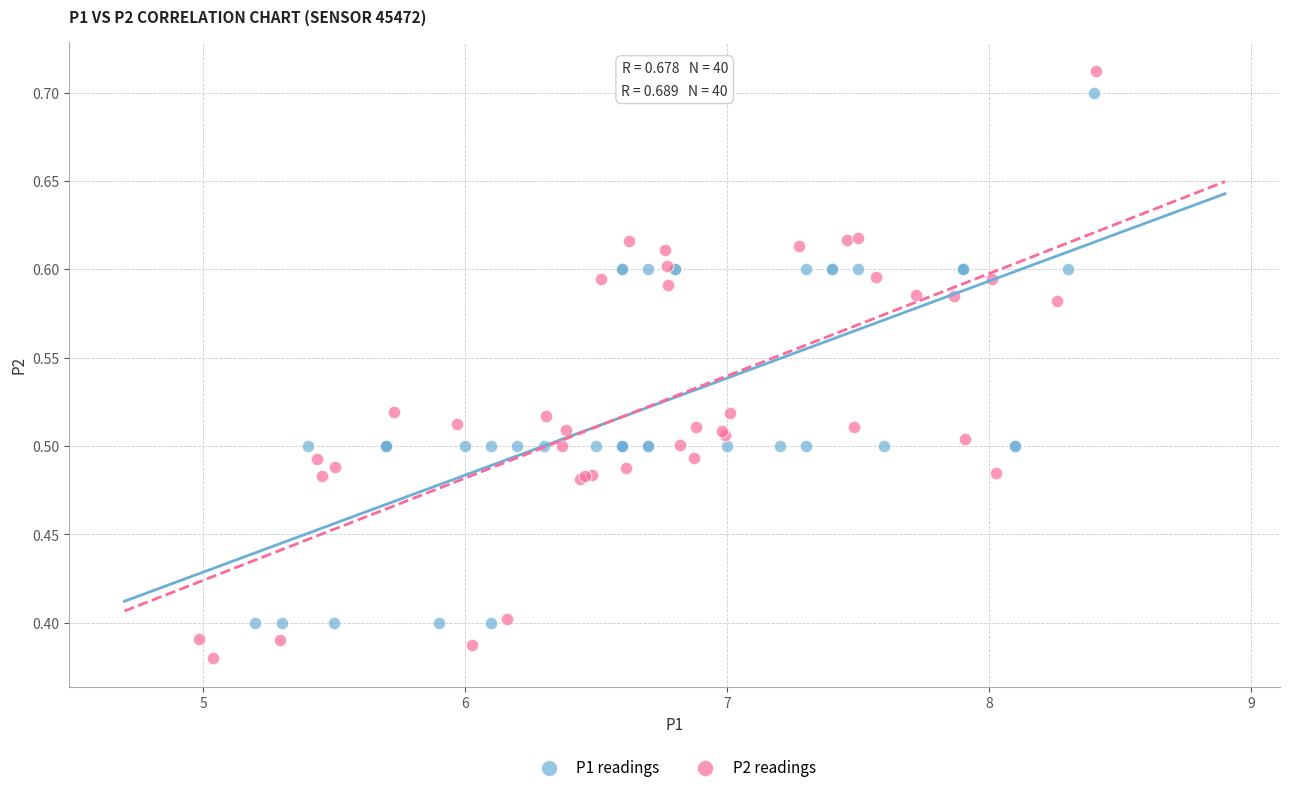

Which series has the largest Y range (max minus min)?

P2 readings